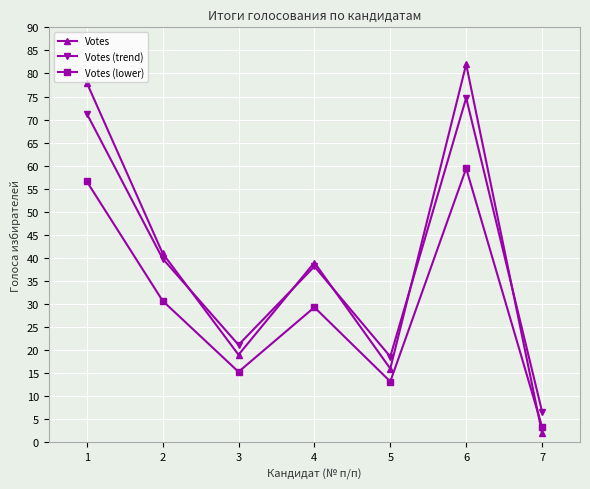

How many interior local peaks does the Votes series have?

2